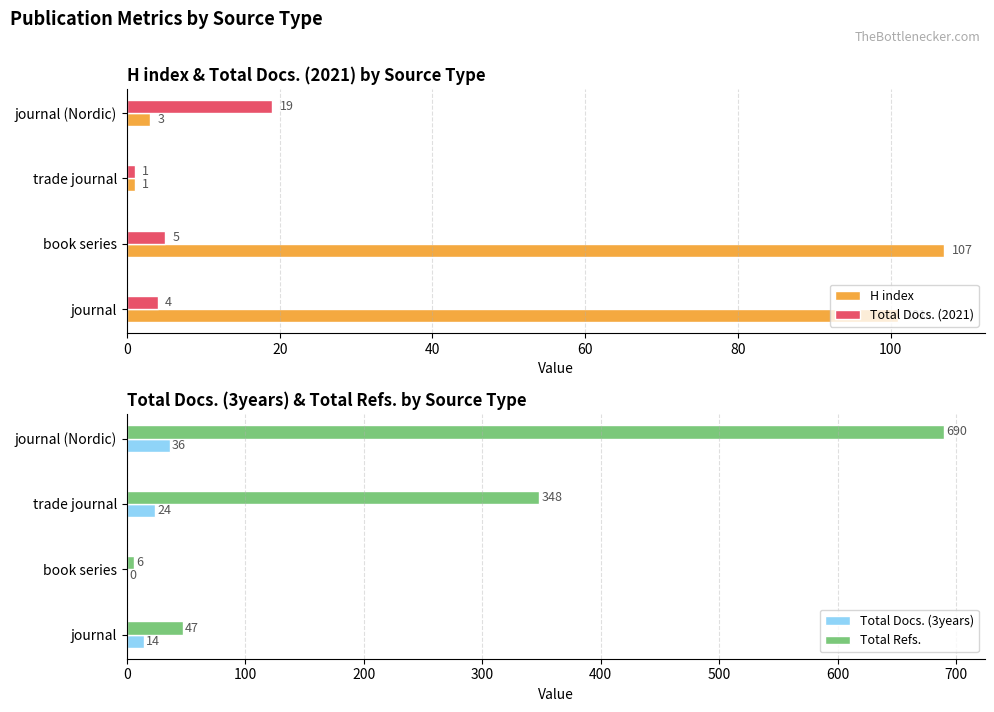

What is the value of the H index bar at the 2nd from the left?

107